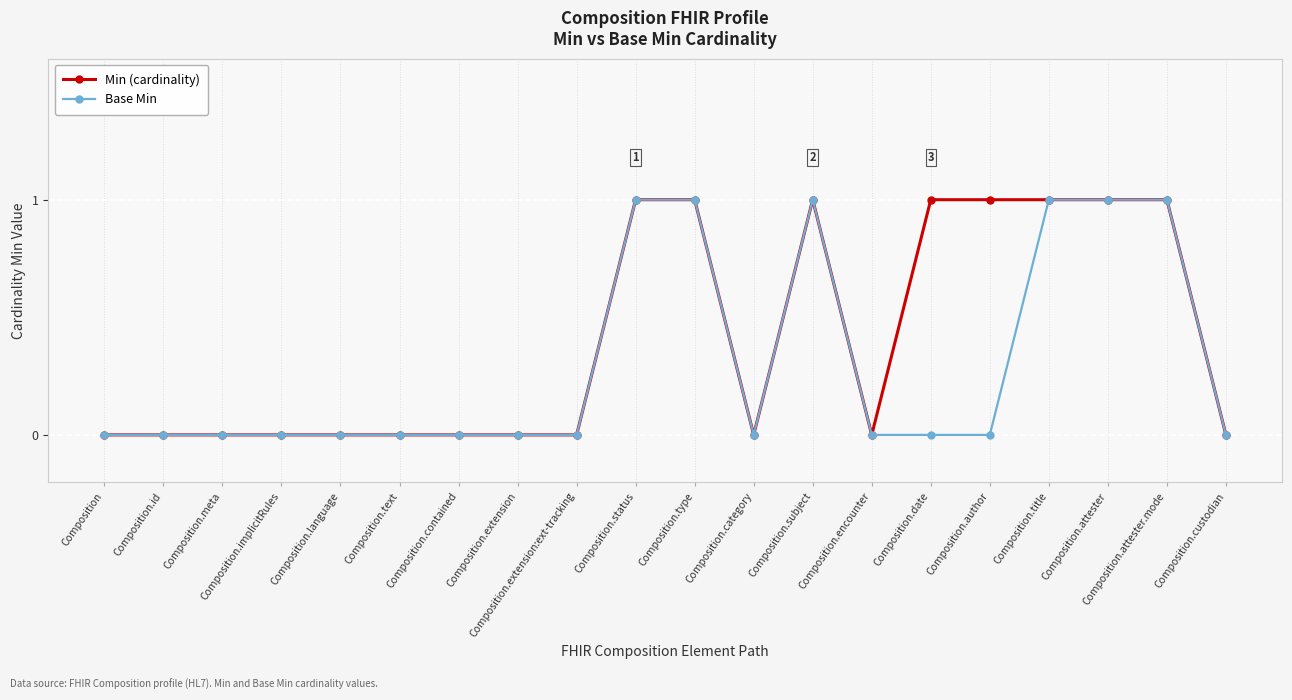

True or false: Base Min has a value of 0 at Composition.language.

True